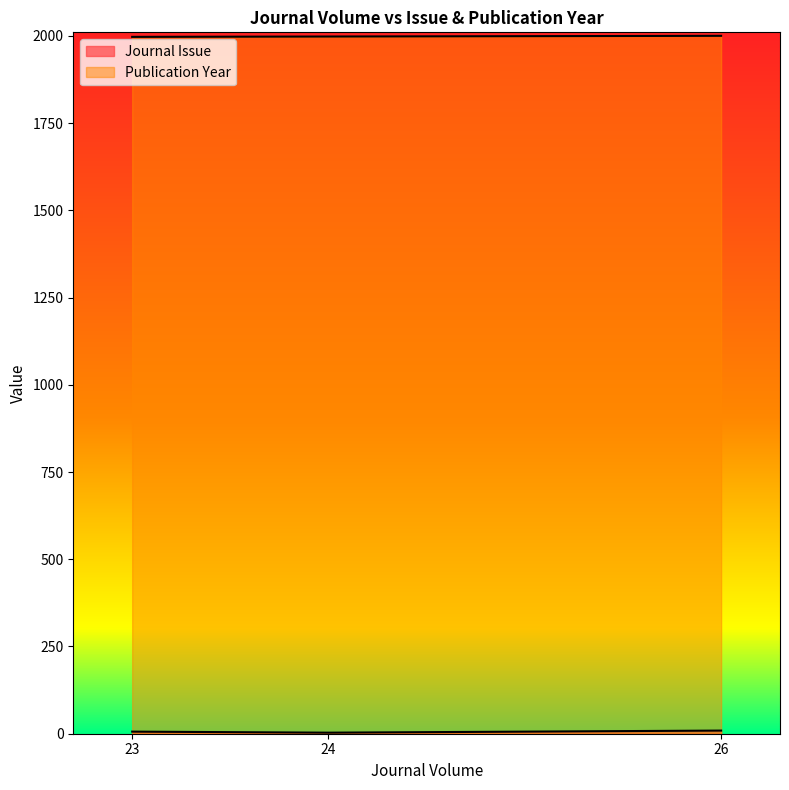

What is the value of the Publication Year point at the 3rd from the left?

2000